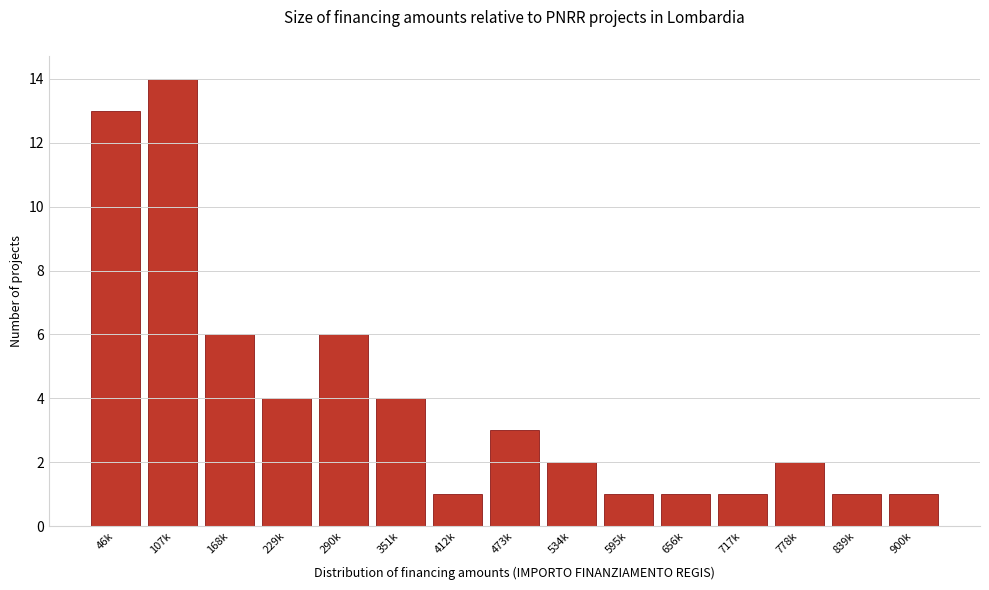

Reading right to left, transcribe all the data shown in this chart.

900k=1	839k=1	778k=2	717k=1	656k=1	595k=1	534k=2	473k=3	412k=1	351k=4	290k=6	229k=4	168k=6	107k=14	46k=13